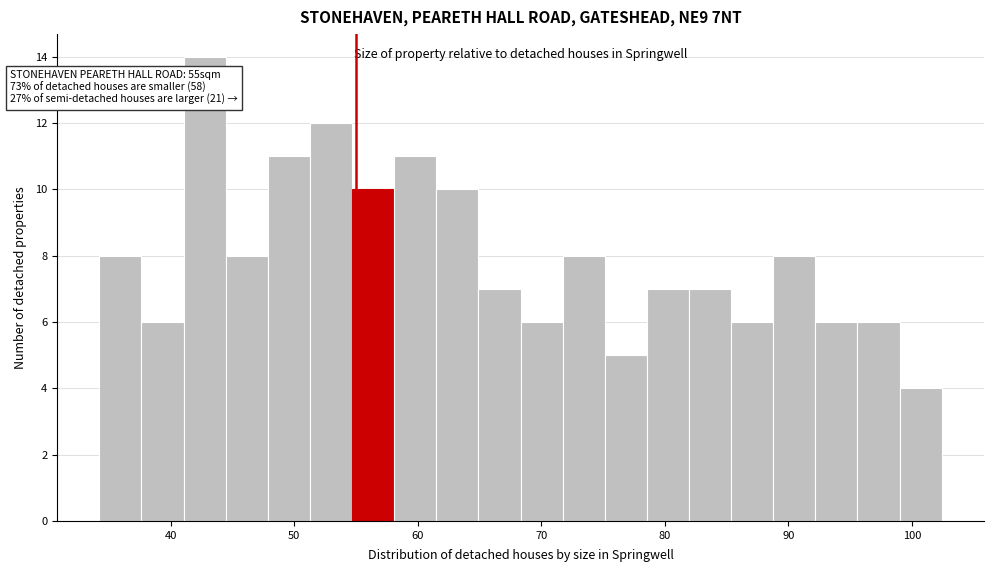

Around what value on the x-axis is the tallest bar? Give the approximate position of its centre, as read against the axis.

43